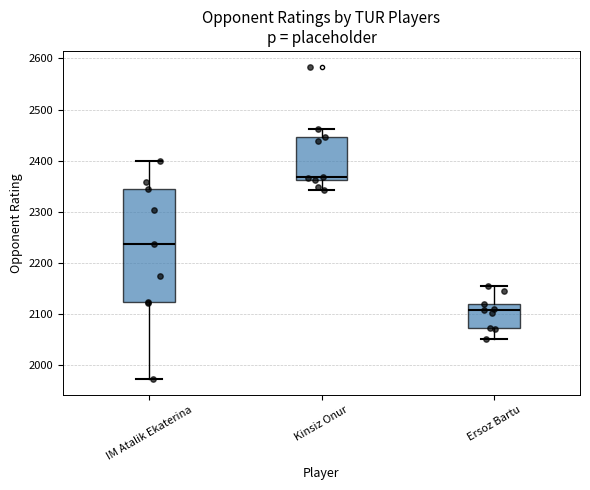

Reading left to right, read every box against the y-axis: the position of its median line, the range the box covers, and the ends of its whiskers. The values are not printed on the chart, so give them approximately, as read against the axis.

IM Atalik Ekaterina: median 2240, box 2120 to 2350, whiskers 1970 to 2400
Kinsiz Onur: median 2370, box 2360 to 2450, whiskers 2340 to 2460
Ersoz Bartu: median 2110, box 2070 to 2120, whiskers 2050 to 2160